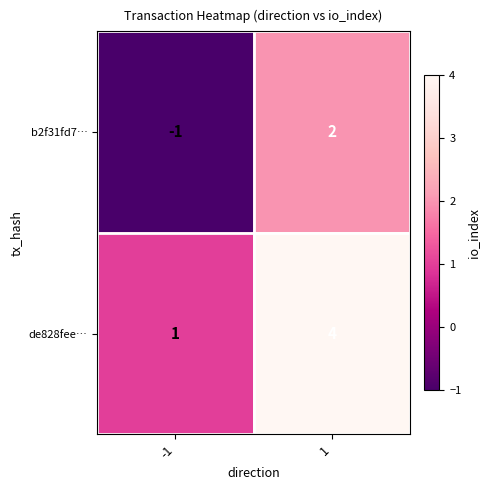

Rank the series by their maximum value, from lowest to highest.

b2f31fd7…, de828fee…